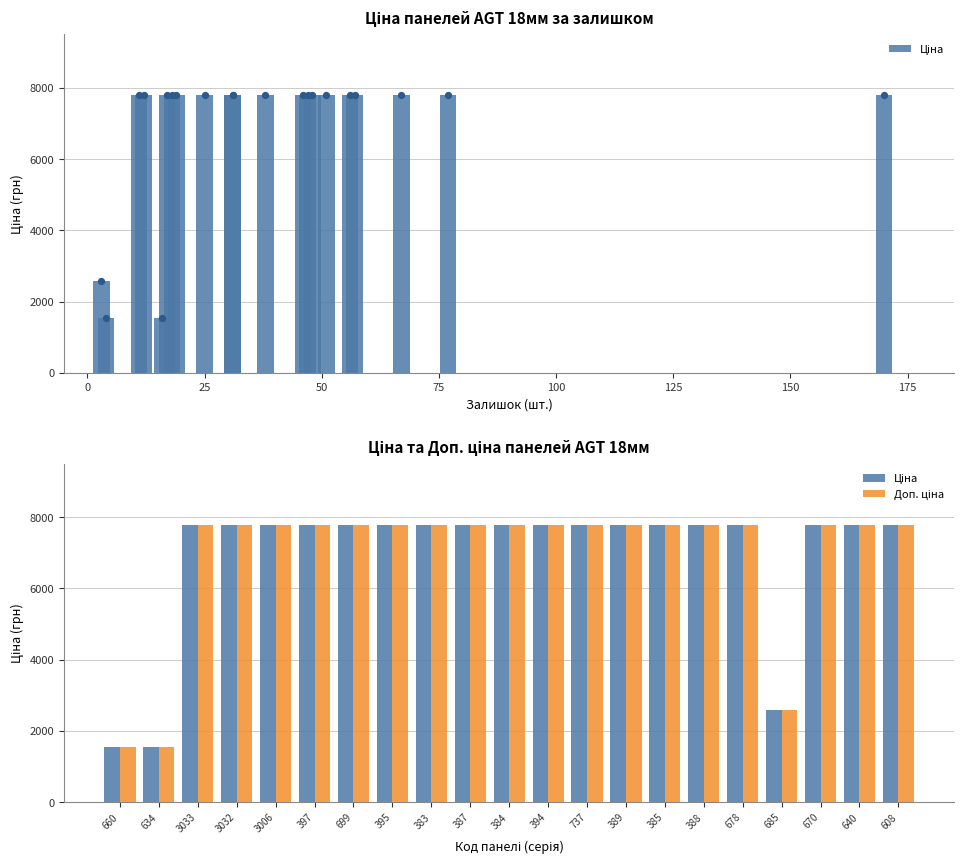

At which category is the sum across all series the highest?

3033